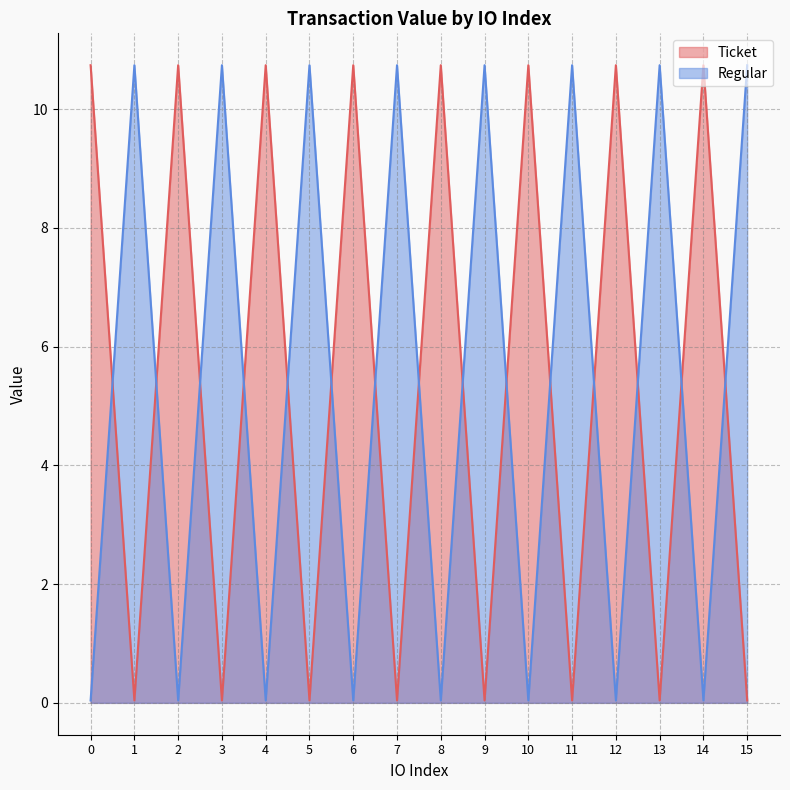

How many interior local valleys does the Ticket series have?

7